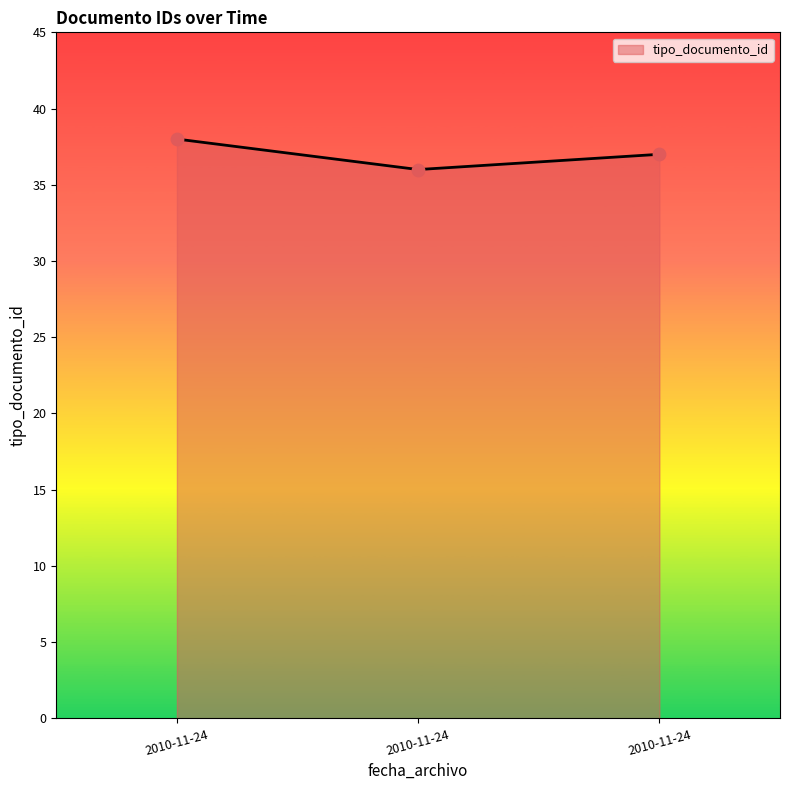

Count the number of categories in the chart.

3